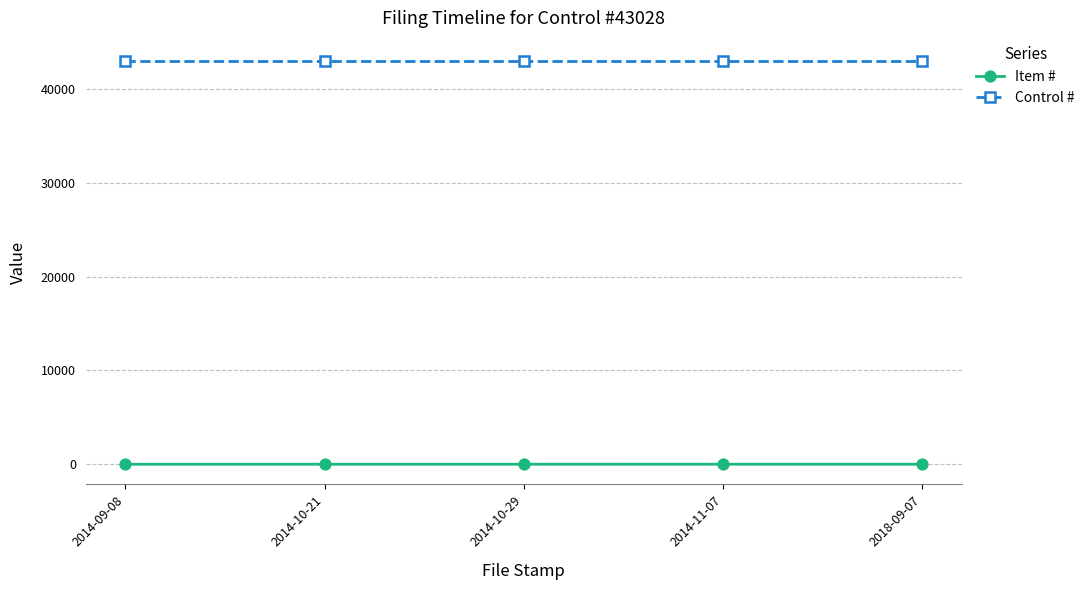

At how many categories does at least one series exceed 1973?

5